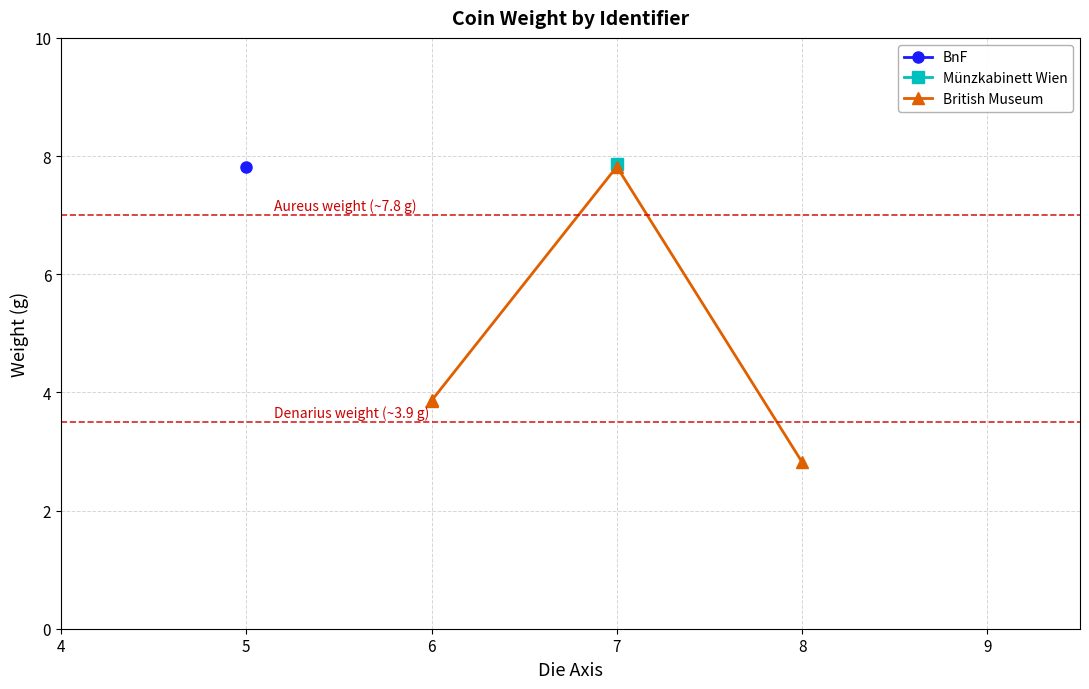

How many values are below 3?

1